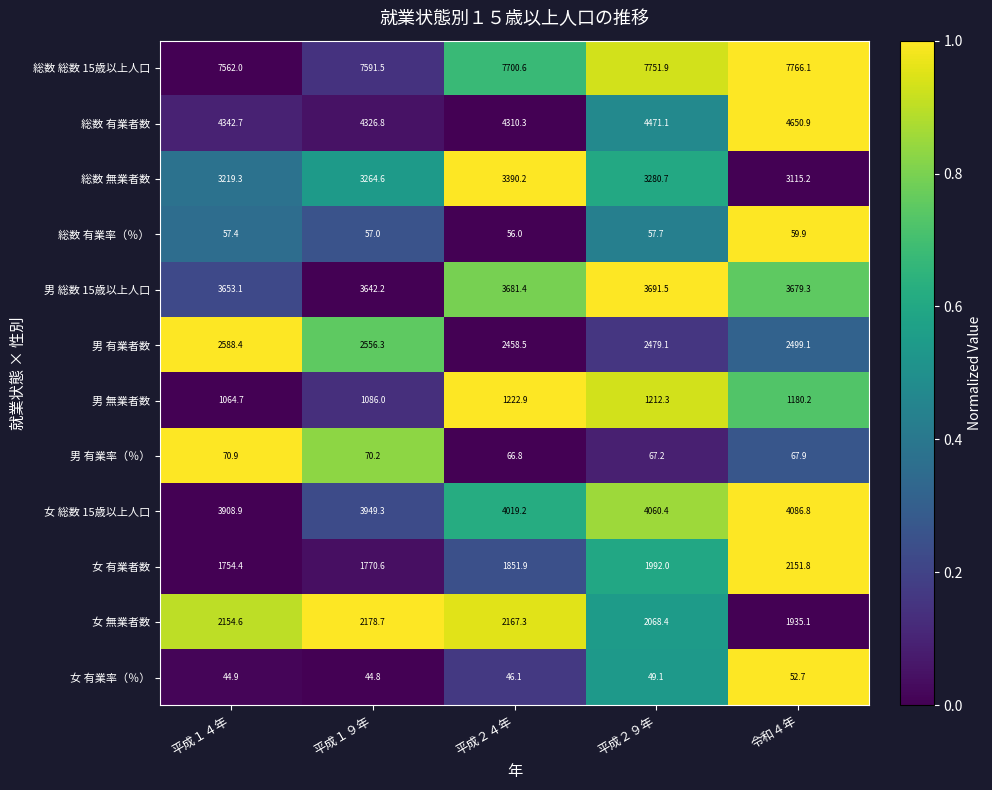

Rank the series at 平成１９年 from lowest to highest value.

女 有業率（％）, 総数 有業率（％）, 男 有業率（％）, 男 無業者数, 女 有業者数, 女 無業者数, 男 有業者数, 総数 無業者数, 男 総数 15歳以上人口, 女 総数 15歳以上人口, 総数 有業者数, 総数 総数 15歳以上人口